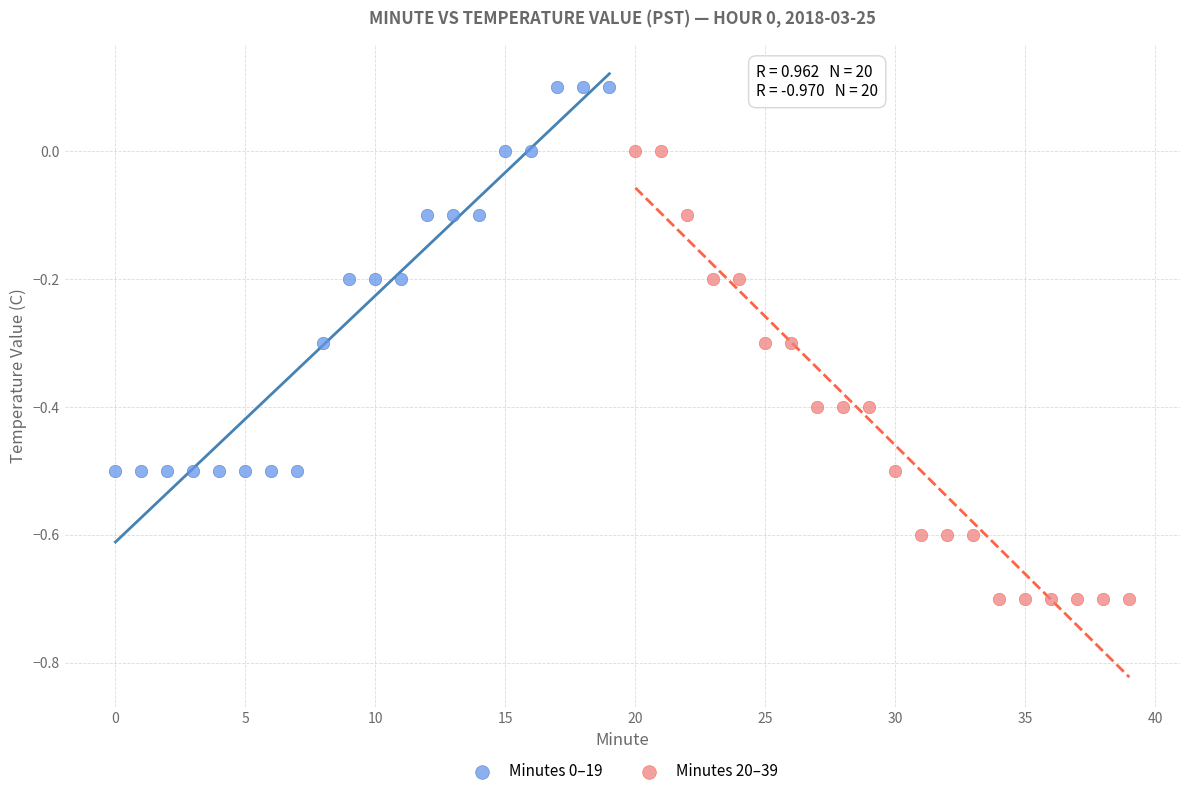

Which series reaches the maximum Y coordinate?

Minutes 0–19